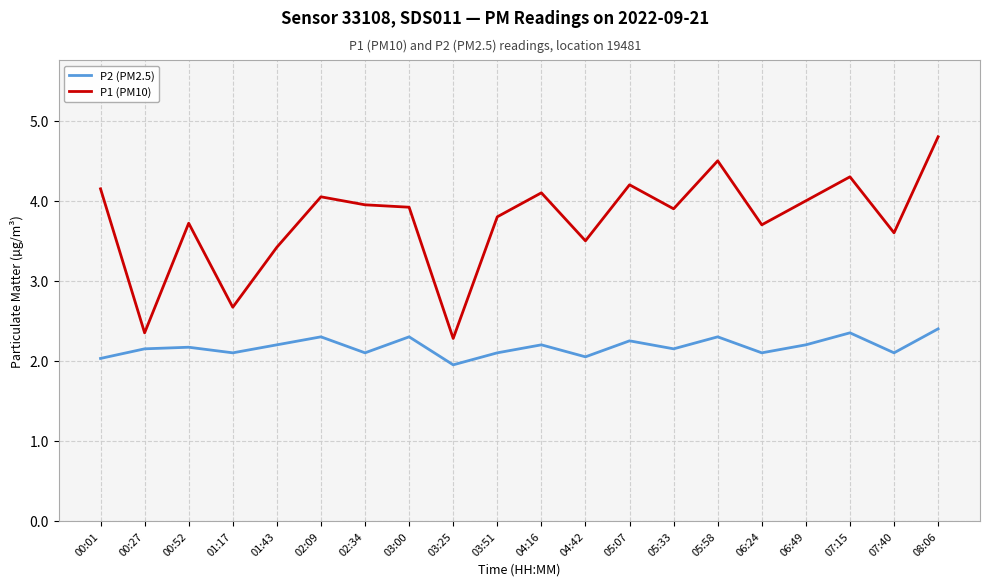

Which series changed the most between 00:27 and 05:07?

P1 (PM10)